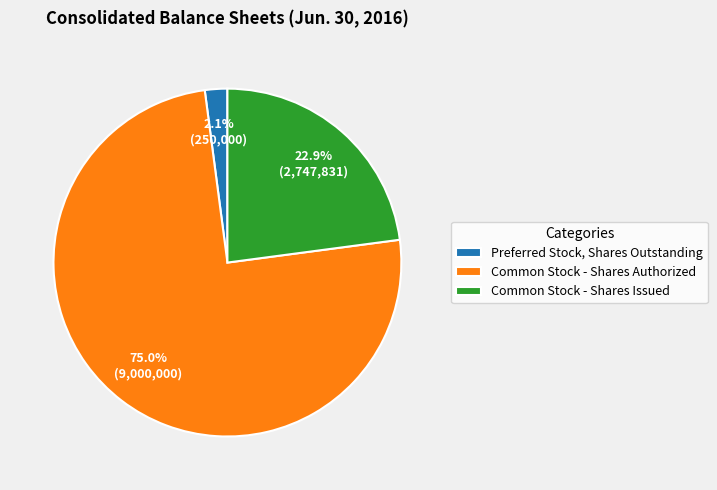

How many slices are in this pie chart?

3